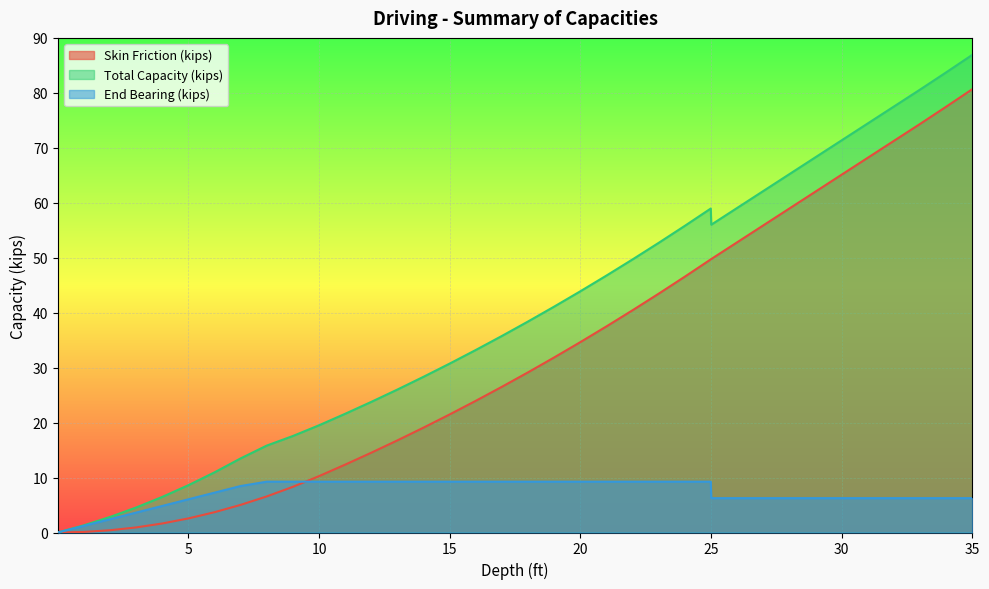

At which label does End Bearing (kips) reach its peak?

8